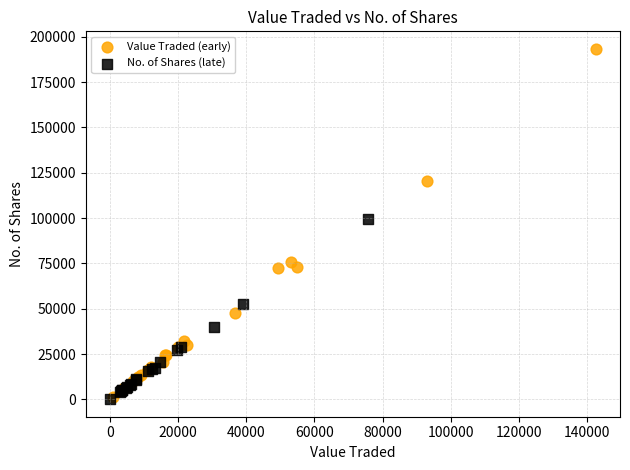

Which series has the largest Y range (max minus min)?

Value Traded (early)